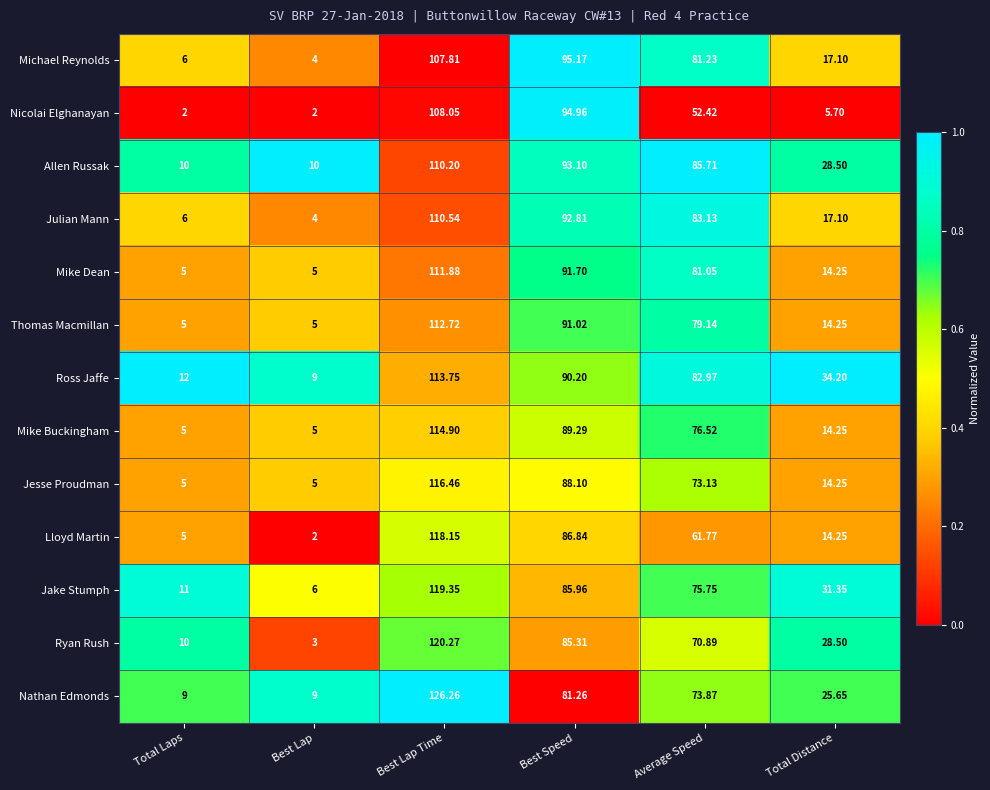

Which label corresponds to the largest value in the chart?

Best Lap Time